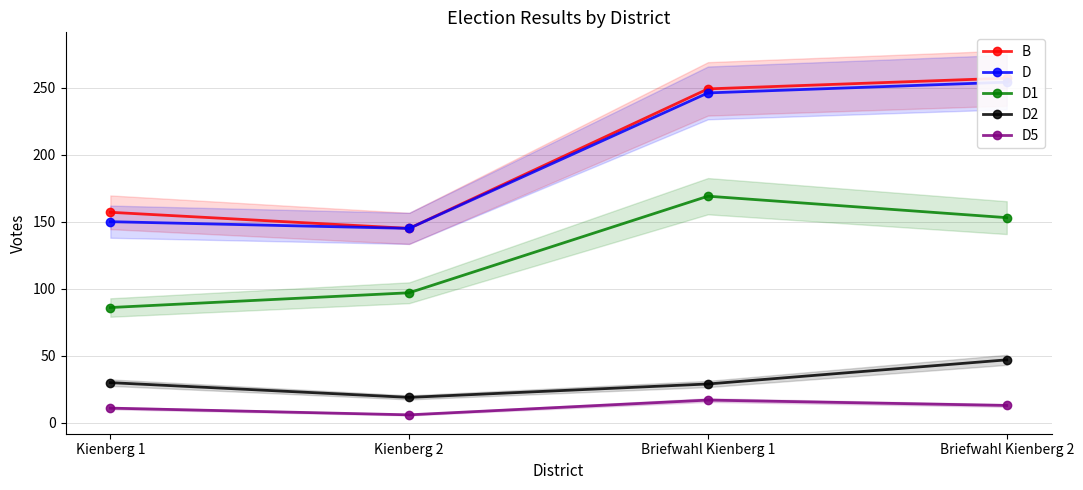

What is the minimum value for D1?

86